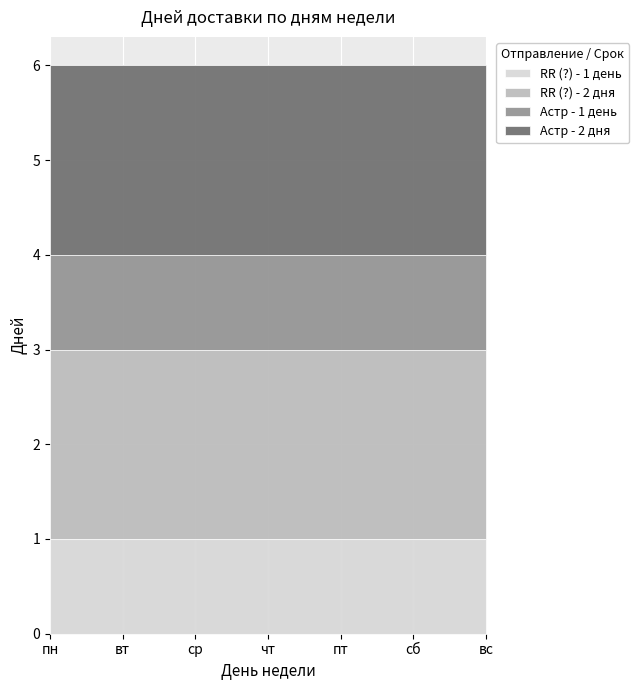

Reading right to left, list all the values displayed in this chart.

RR (?) - 1 день: вс=1	сб=1	пт=1	чт=1	ср=1	вт=1	пн=1
RR (?) - 2 дня: вс=2	сб=2	пт=2	чт=2	ср=2	вт=2	пн=2
Астр - 1 день: вс=1	сб=1	пт=1	чт=1	ср=1	вт=1	пн=1
Астр - 2 дня: вс=2	сб=2	пт=2	чт=2	ср=2	вт=2	пн=2